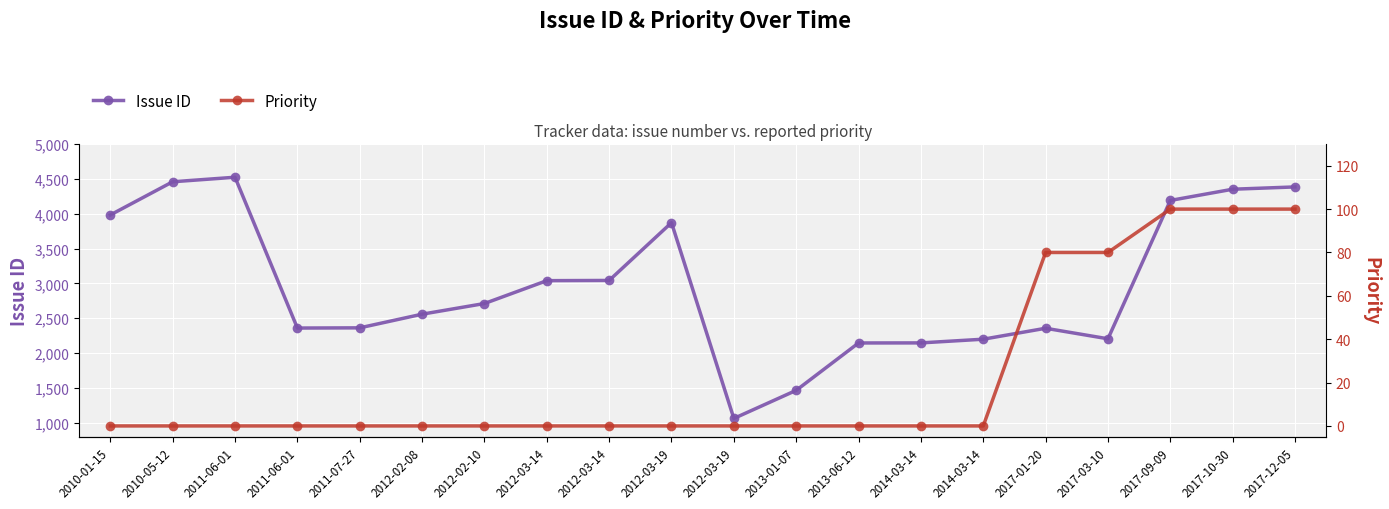

How many values in the Issue ID series exceed 2712?

9